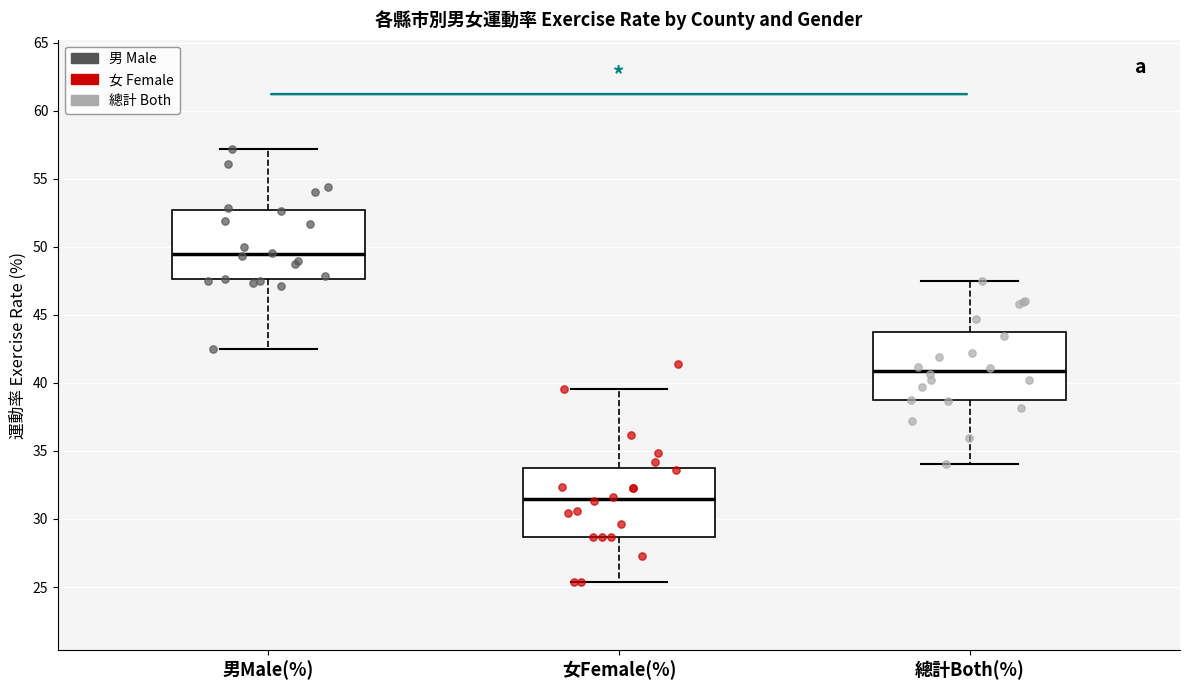

Where is the upper edge of the box for 總計Both(%) on the y-axis? The values are not printed on the chart, so give them approximately, as read against the axis.

44.0